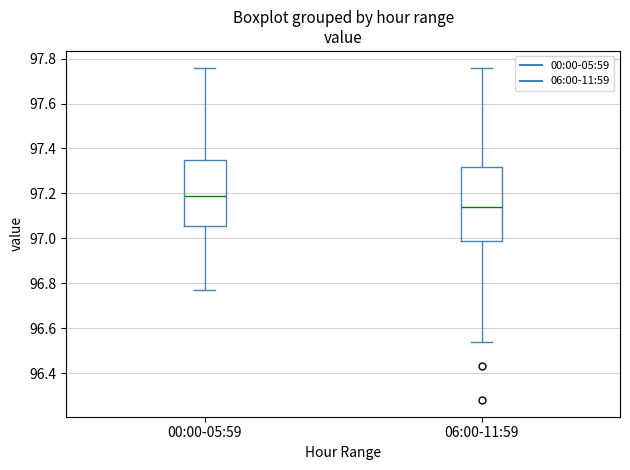

Reading left to right, read every box against the y-axis: the position of its median line, the range the box covers, and the ends of its whiskers. The values are not printed on the chart, so give them approximately, as read against the axis.

00:00-05:59: median 97.20, box 97.06 to 97.34, whiskers 96.78 to 97.76
06:00-11:59: median 97.14, box 97.00 to 97.32, whiskers 96.54 to 97.76